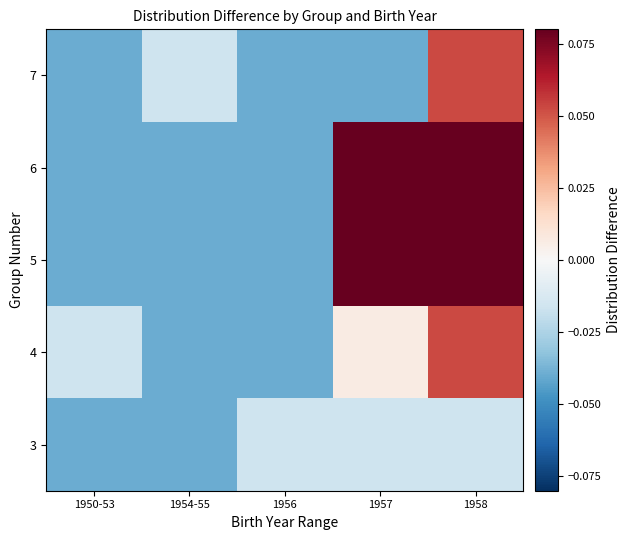

Which has a higher value, 1957 or 1950-53?

1957